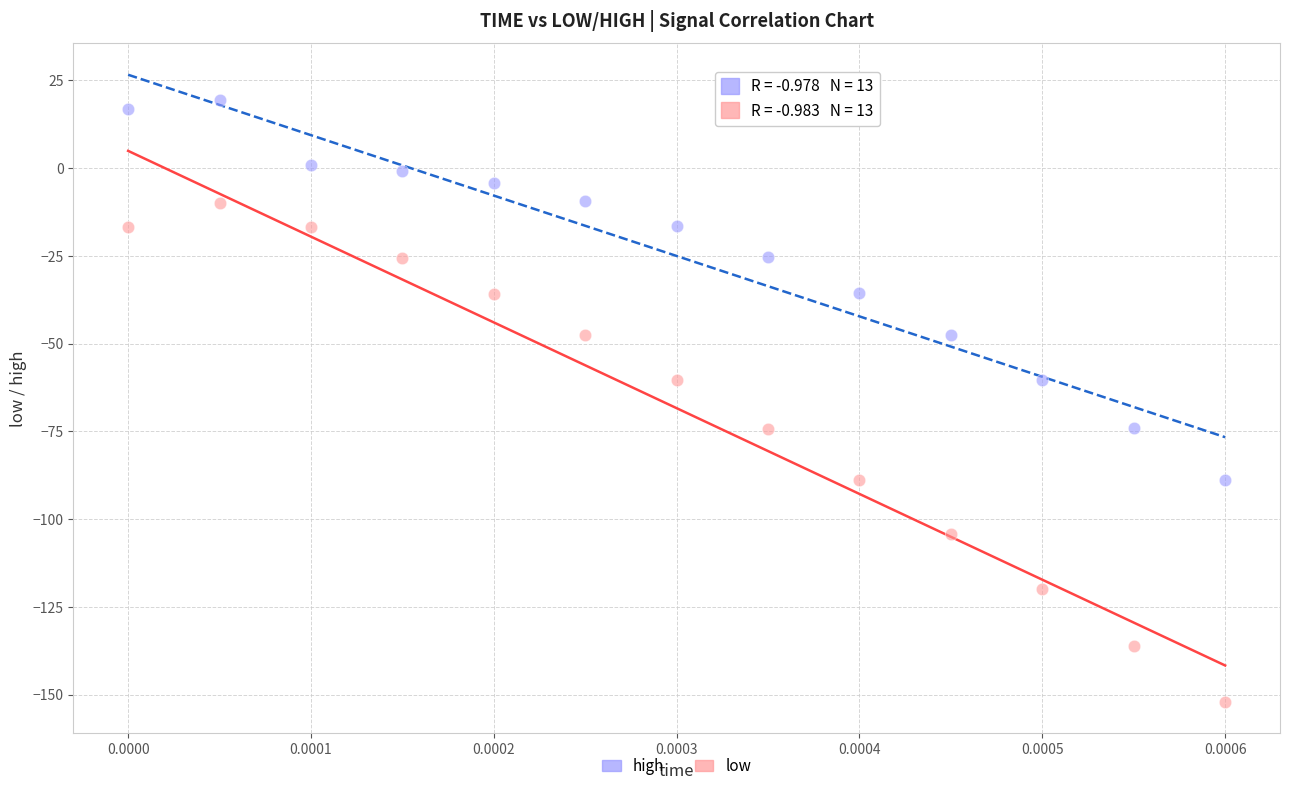

Which series contains the lowest Y value?

low